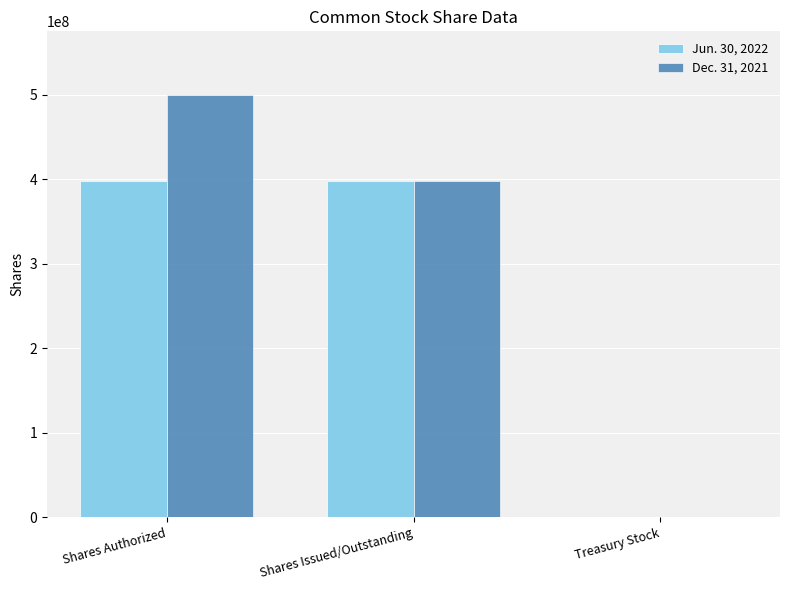

What is the greatest value displayed?

500000000